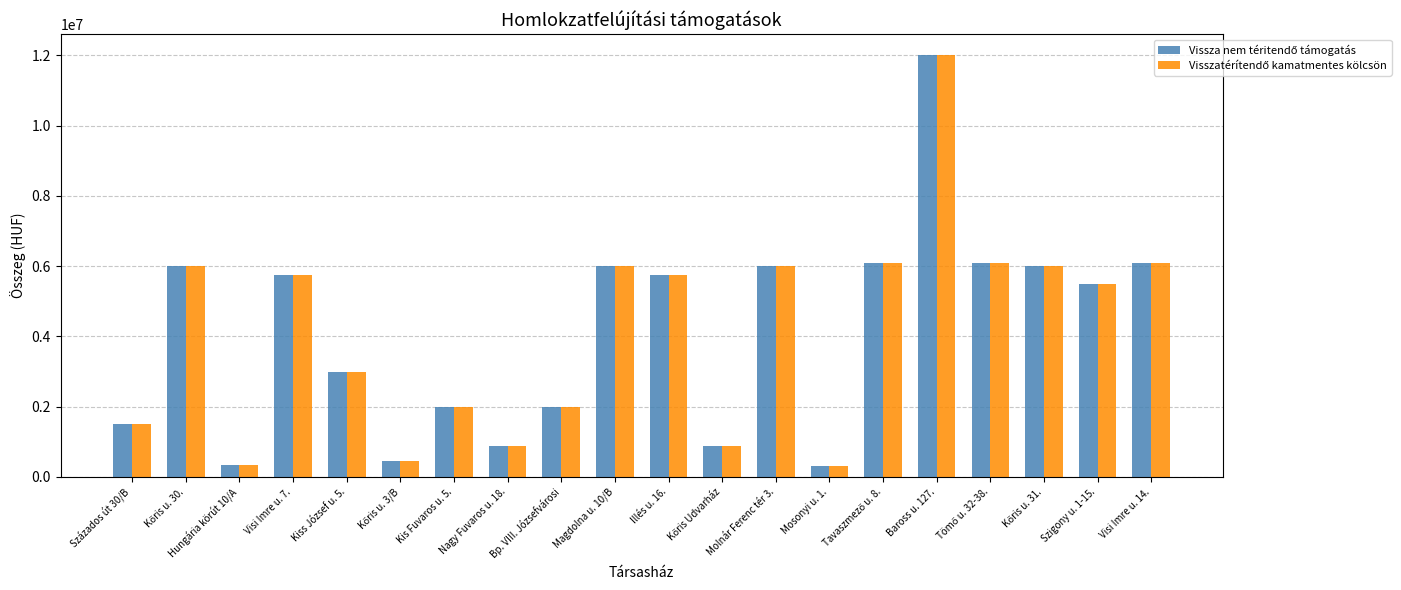

What is the label of the 4th bar from the left?

Visi Imre u. 7.